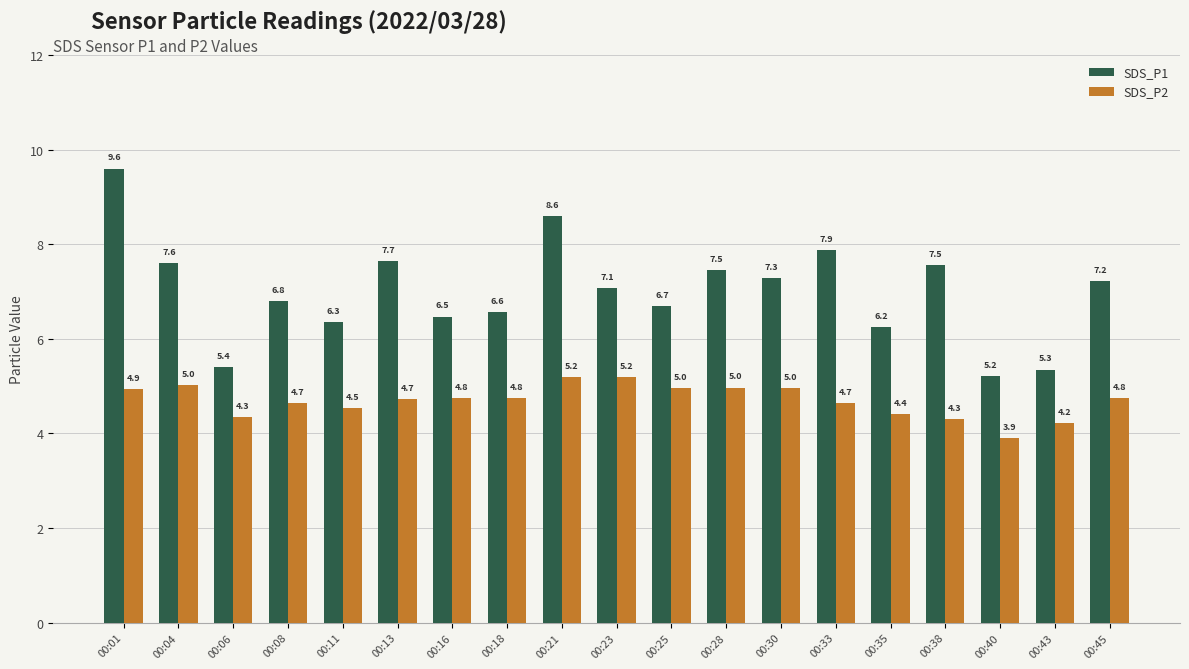

What is the difference between the SDS_P2 values at 00:40 and 00:01?

1.0